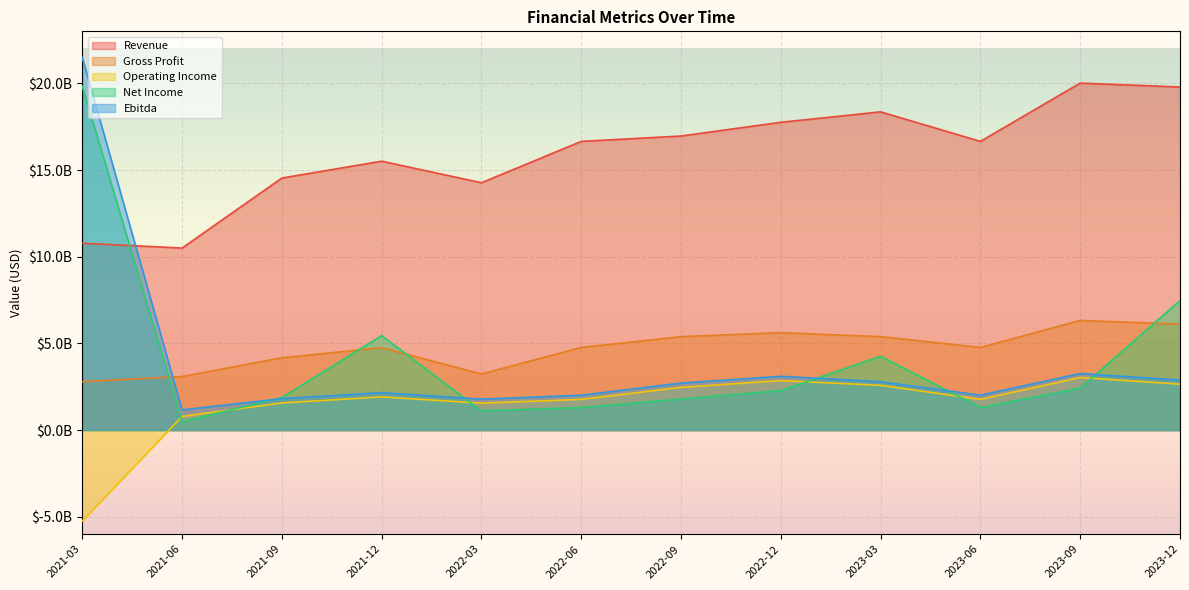

Reading left to right, what are all the values shown in this chart?

Revenue: 2021-03=10777200000	2021-06=10500400000	2021-09=14537900000	2021-12=15510100000	2022-03=14266900000	2022-06=16652400000	2022-09=16962700000	2022-12=17754400000	2023-03=18355900000	2023-06=16652400000	2023-09=20015100000	2023-12=19787500000
Gross Profit: 2021-03=2793400000	2021-06=3090100000	2021-09=4172100000	2021-12=4752300000	2022-03=3237500000	2022-06=4767700000	2022-09=5391000000	2022-12=5618600000	2023-03=5391800000	2023-06=4767700000	2023-09=6326400000	2023-12=6109700000
Operating Income: 2021-03=-5244100000	2021-06=789800000	2021-09=1565400000	2021-12=1913700000	2022-03=1552900000	2022-06=1772200000	2022-09=2465800000	2022-12=2854900000	2023-03=2581800000	2023-06=1772200000	2023-09=3032100000	2023-12=2650600000
Net Income: 2021-03=19833000000	2021-06=480000000	2021-09=1881100000	2021-12=5450600000	2022-03=1111200000	2022-06=1299300000	2022-09=1793100000	2022-12=2278600000	2023-03=4259100000	2023-06=1299300000	2023-09=2422000000	2023-12=7475000000
Ebitda: 2021-03=21491200000	2021-06=1163500000	2021-09=1815100000	2021-12=2159800000	2022-03=1785200000	2022-06=2014100000	2022-09=2713300000	2022-12=3102800000	2023-03=2789500000	2023-06=2014100000	2023-09=3260700000	2023-12=2887800000